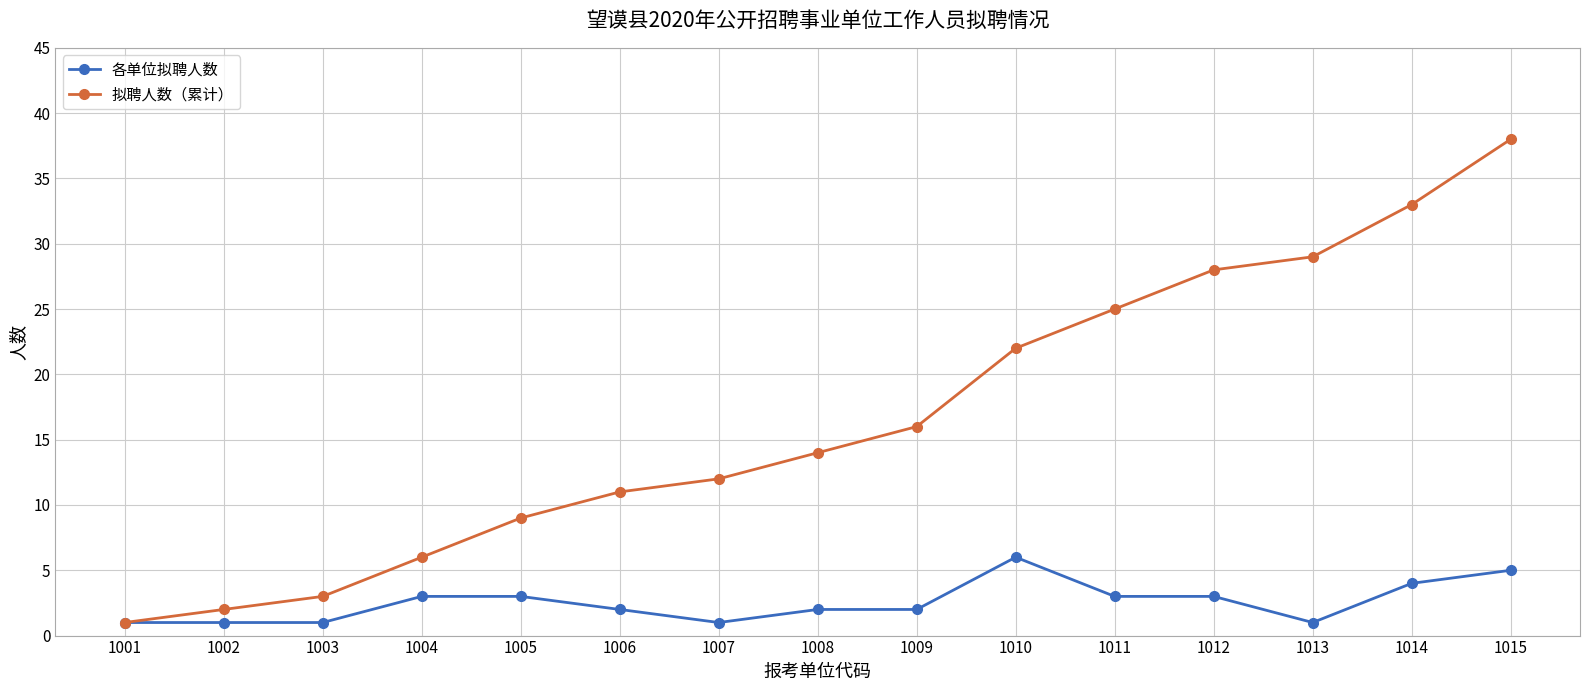

List the series in order of their peak value, highest first.

拟聘人数（累计）, 各单位拟聘人数